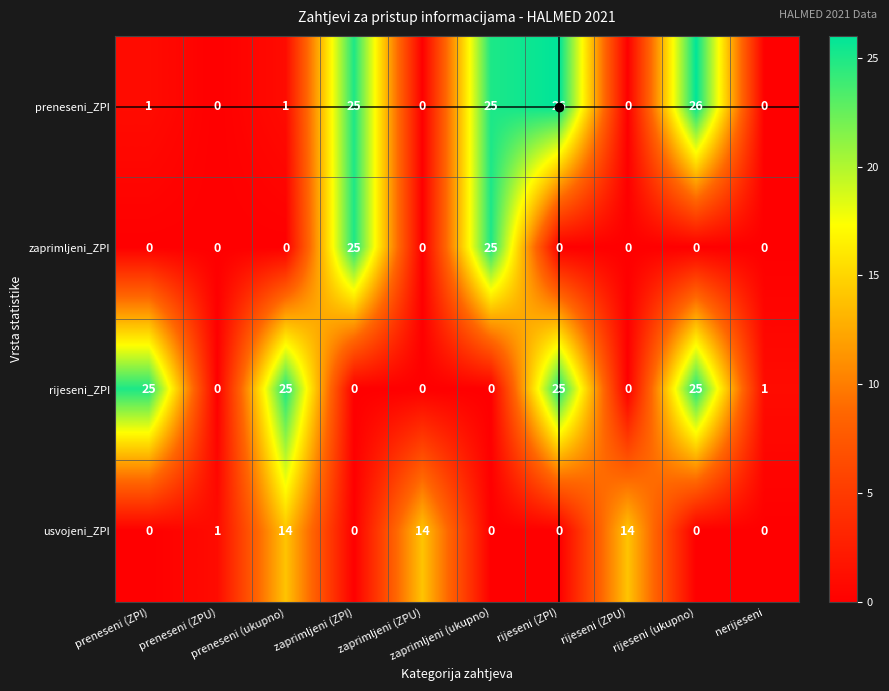

What is the greatest value displayed?

26